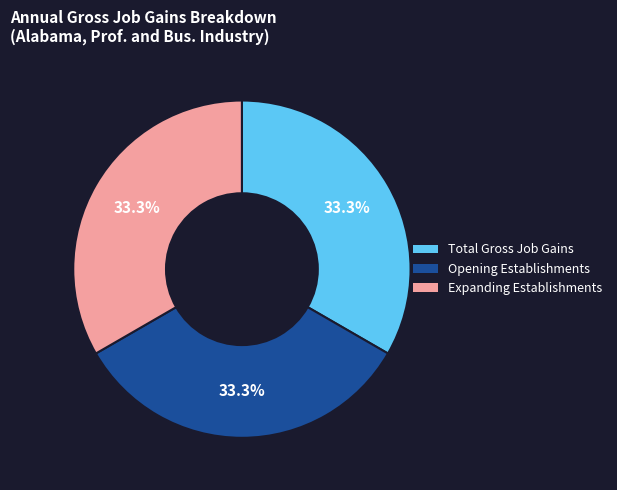

Count the number of slices in the pie.

3